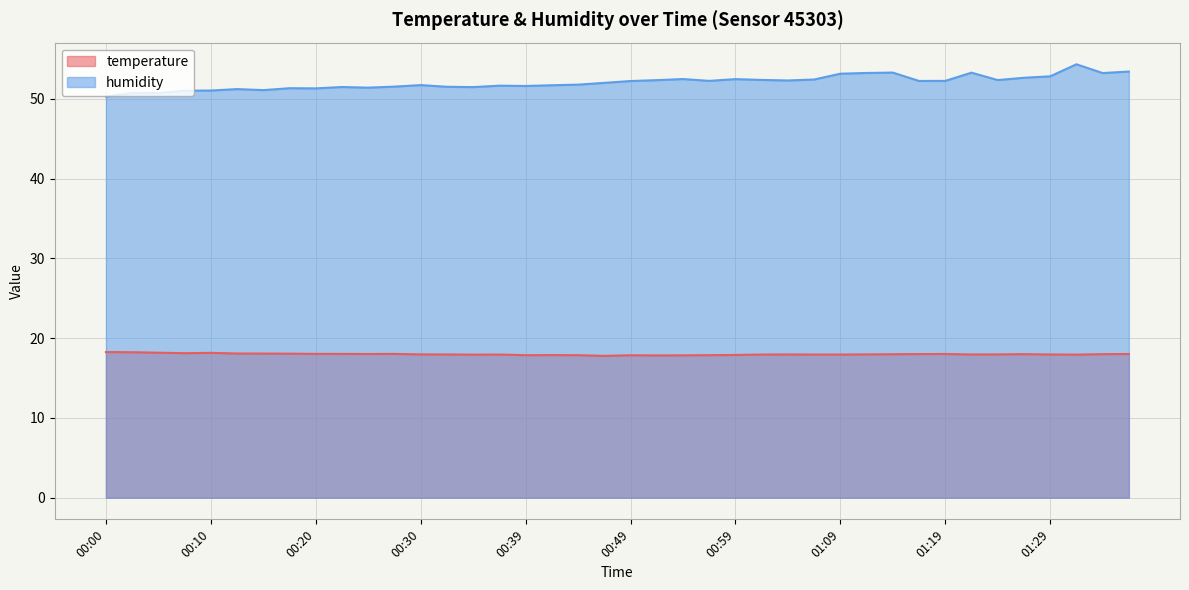

What is the total value across all series at 01:29?

70.8